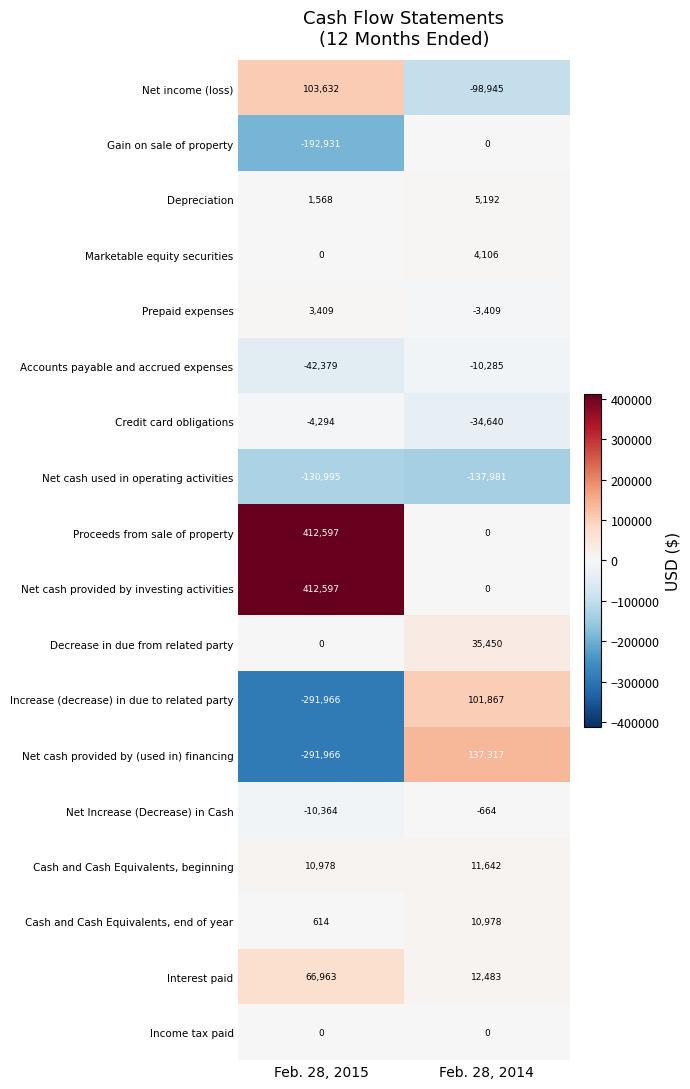

Is the value of Income tax paid at Feb. 28, 2015 greater than the value of Net income (loss) at Feb. 28, 2014?

Yes